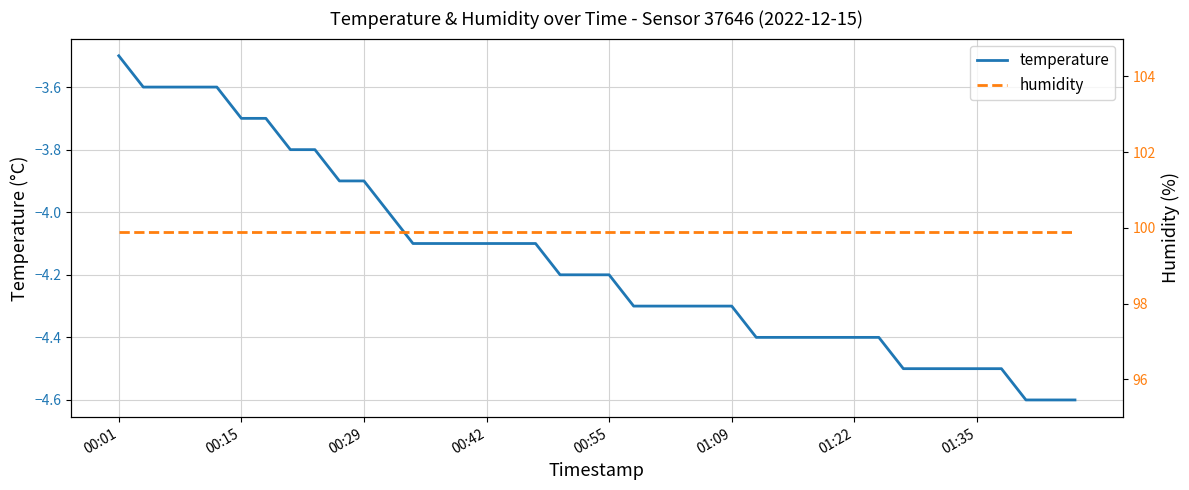

What is the highest value of the temperature series?

-3.5